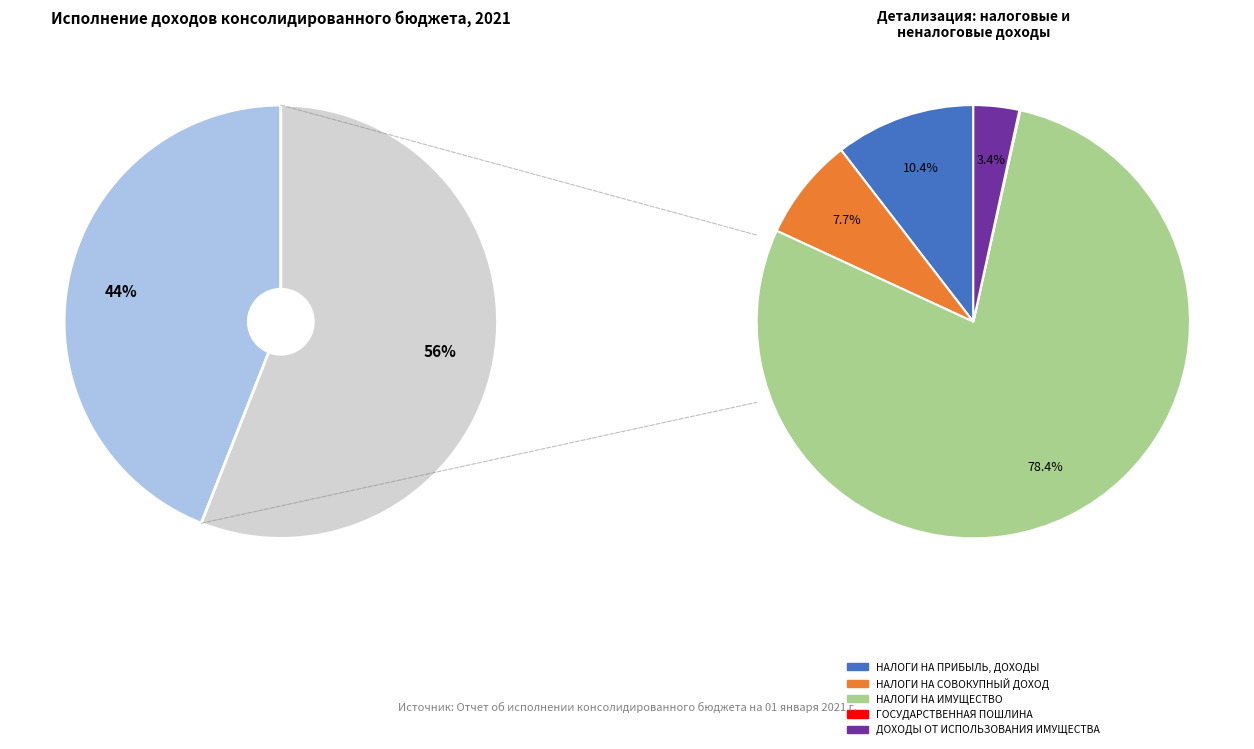

Does НАЛОГИ НА ИМУЩЕСТВО represent more than half of the total?

No